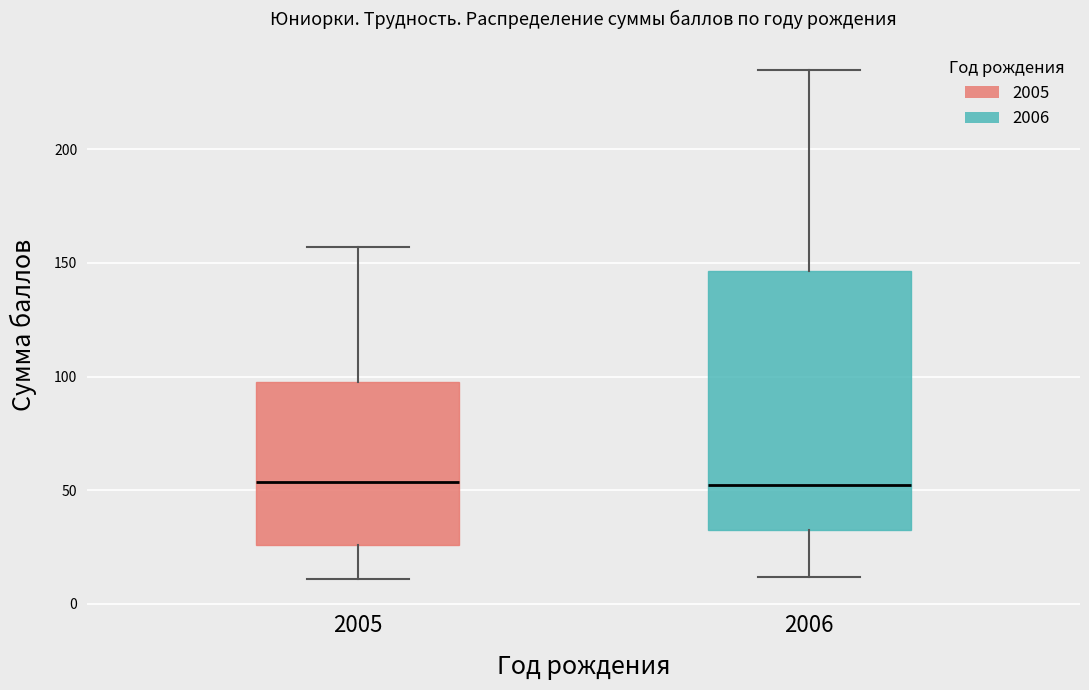

Reading left to right, read every box against the y-axis: the position of its median line, the range the box covers, and the ends of its whiskers. The values are not printed on the chart, so give them approximately, as read against the axis.

2005: median 55, box 25 to 100, whiskers 10 to 155
2006: median 50, box 35 to 145, whiskers 10 to 235